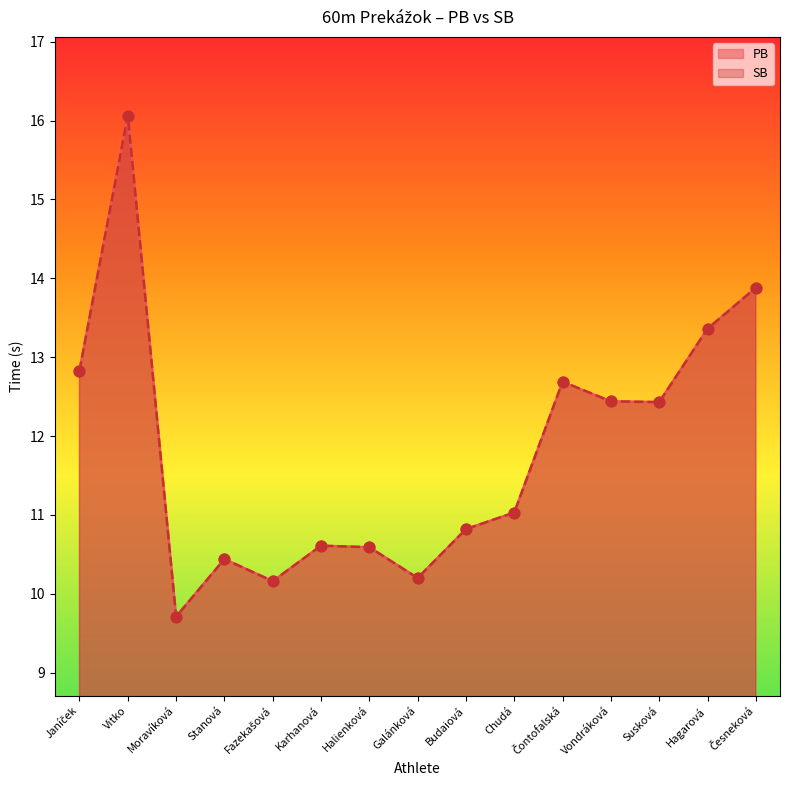

At which category is the sum across all series the highest?

Vitko